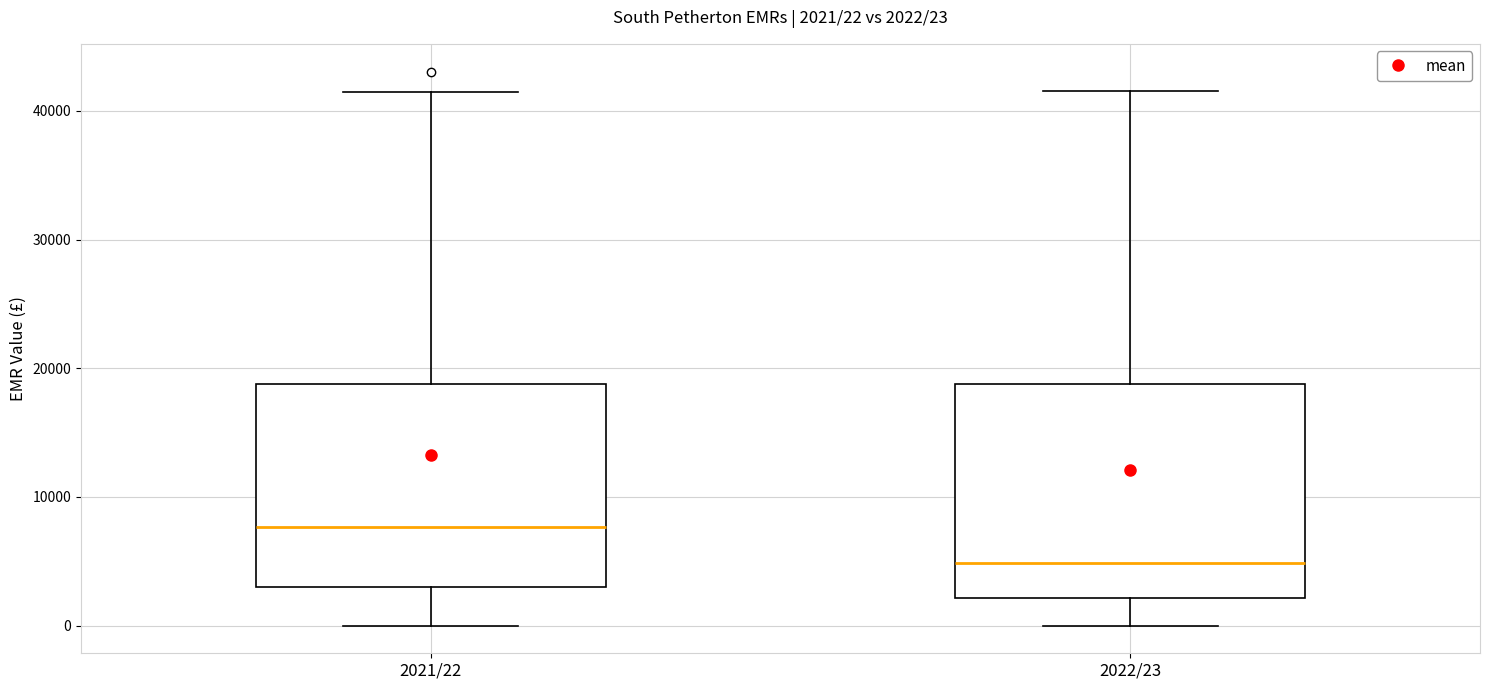

Which box has the lowest median line?

2022/23